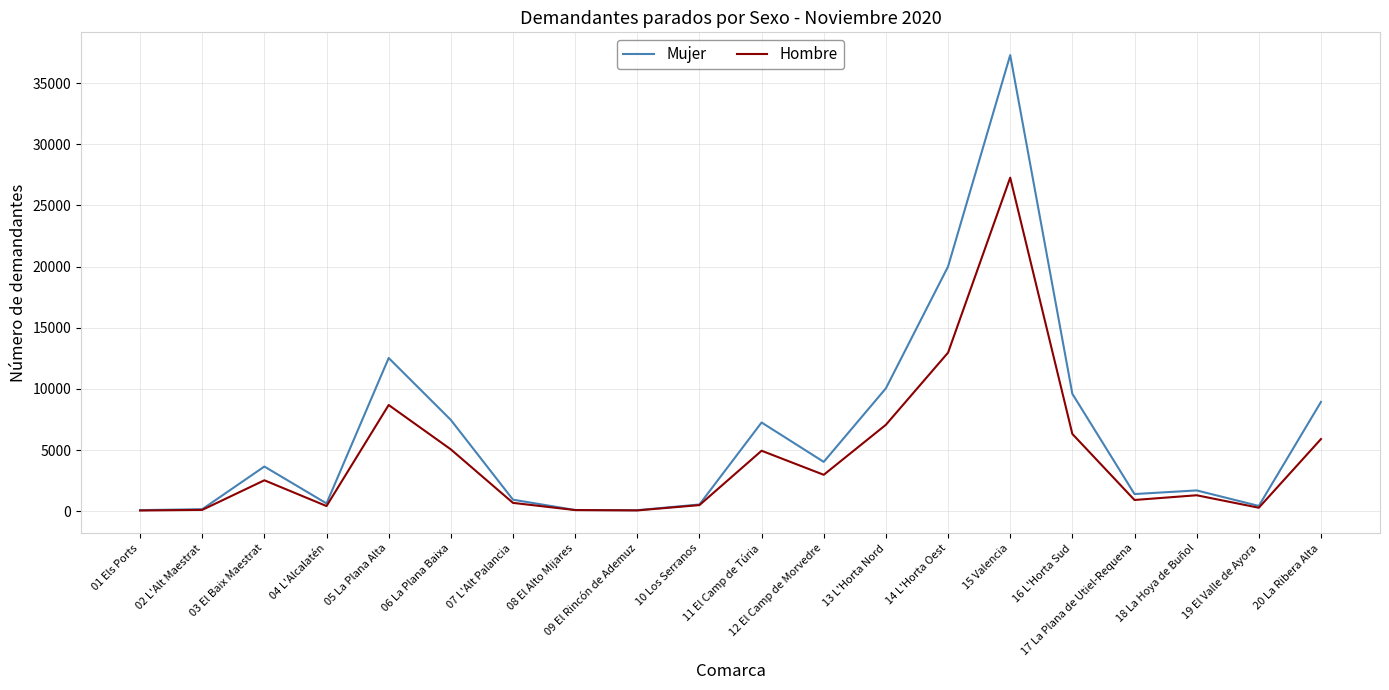

Count the number of data series in this chart.

2